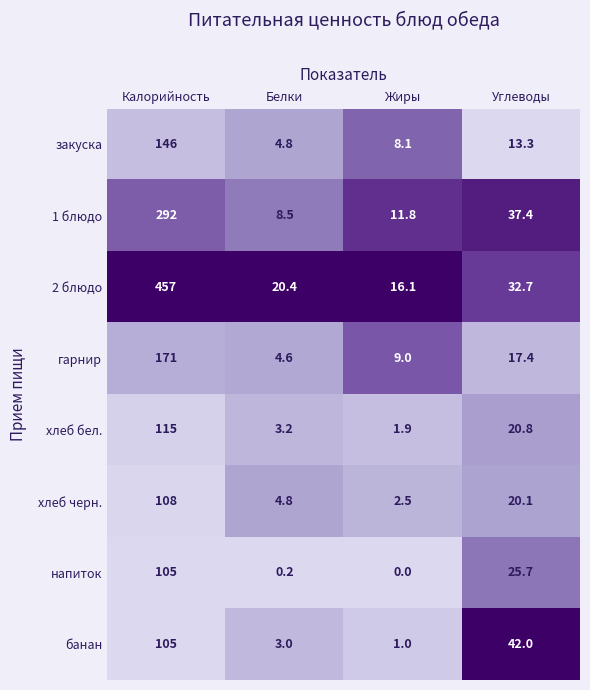

At how many categories does at least one series exceed 5?

4